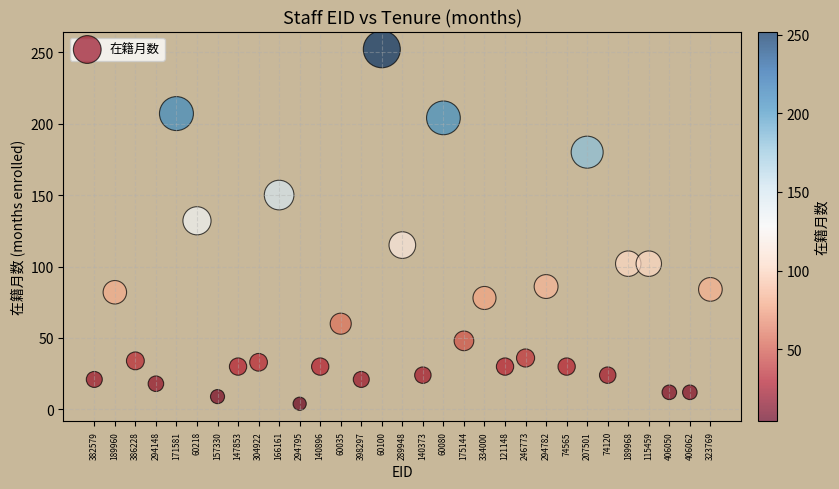

What Y value in the scatter plot is closest to 128?

132